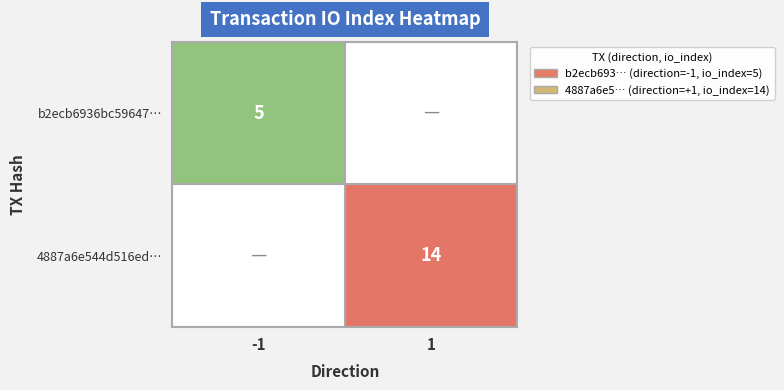

What is the spread (max minus min) of values at -1?

5